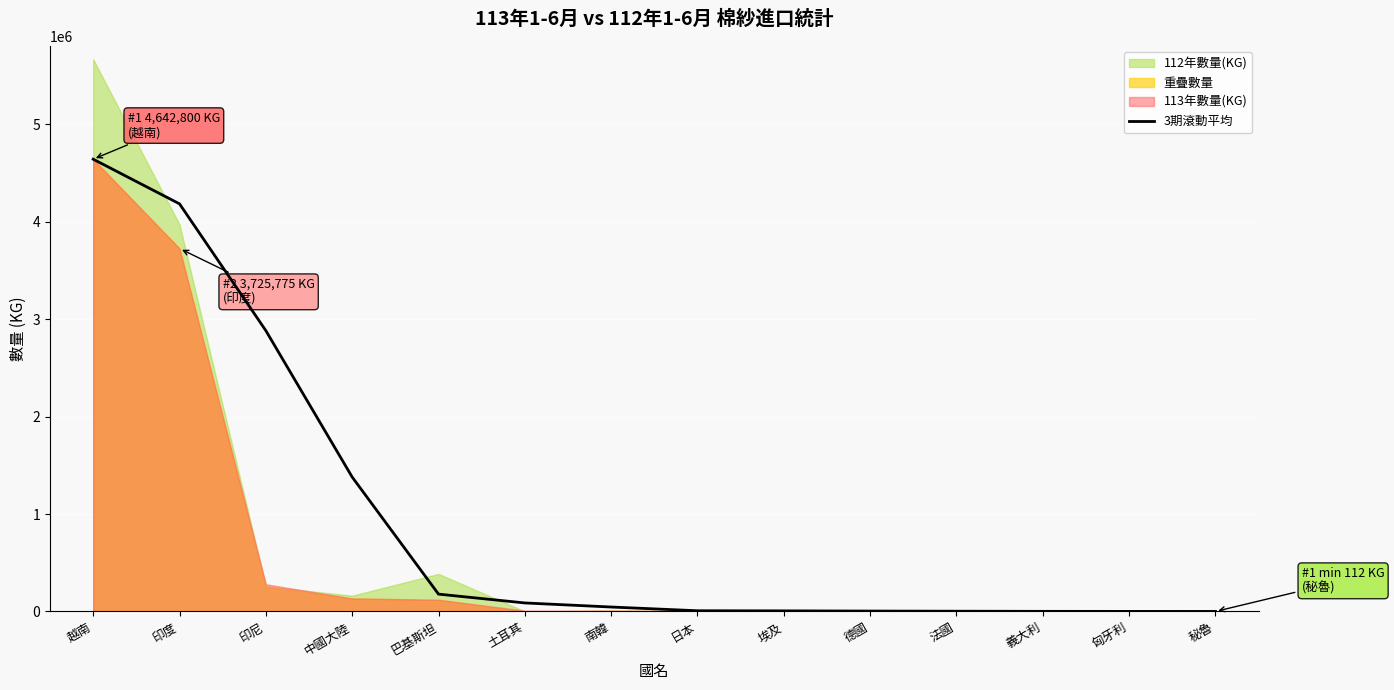

How many data points are less than 45596?

7